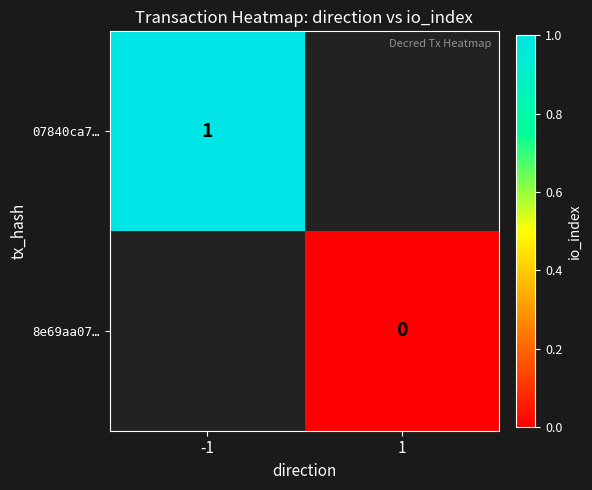

Is it true that 07840ca7… equals 0 at -1?

False